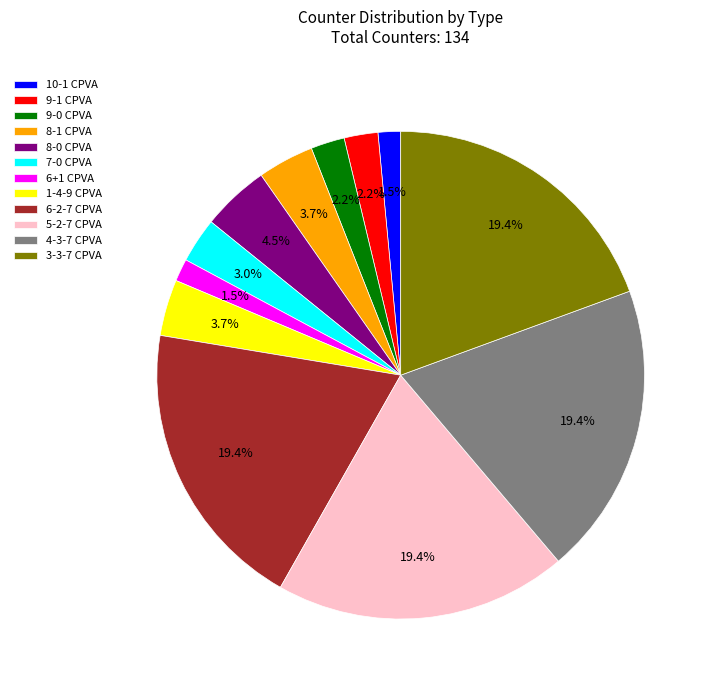

What percentage is NOT represented by 9-1 CPVA?

97.8%